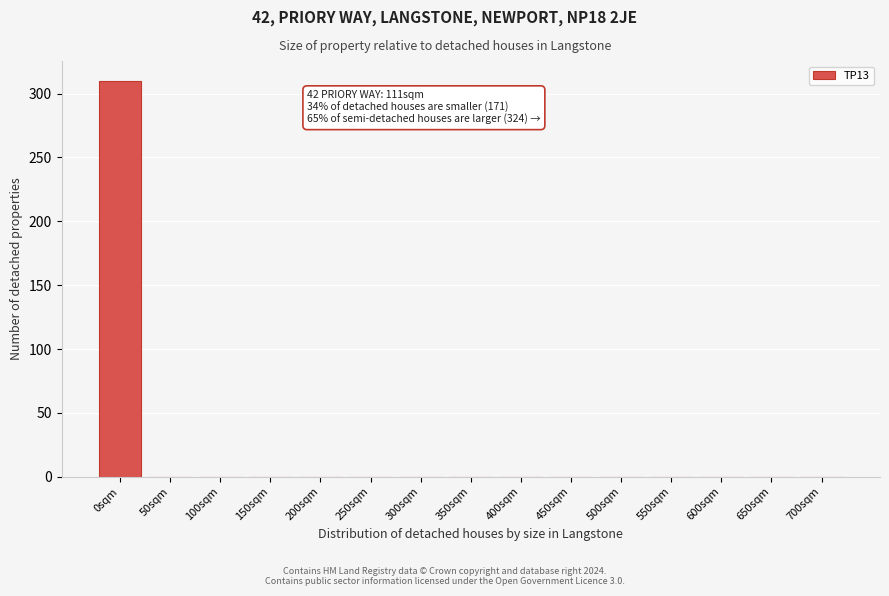

Reading left to right, what are all the values shown in this chart?

0sqm=310	50sqm=0	100sqm=0	150sqm=0	200sqm=0	250sqm=0	300sqm=0	350sqm=0	400sqm=0	450sqm=0	500sqm=0	550sqm=0	600sqm=0	650sqm=0	700sqm=0